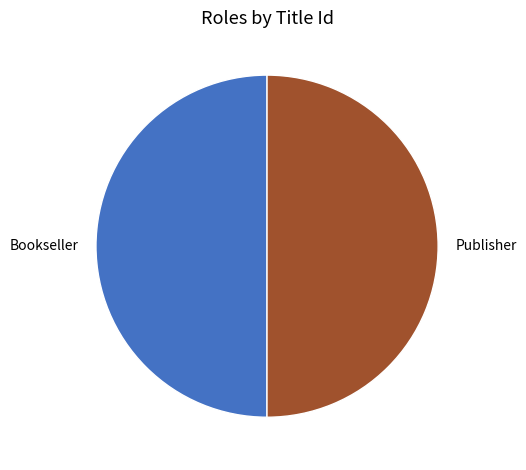

Do Publisher and Bookseller together represent more than half of the pie?

Yes